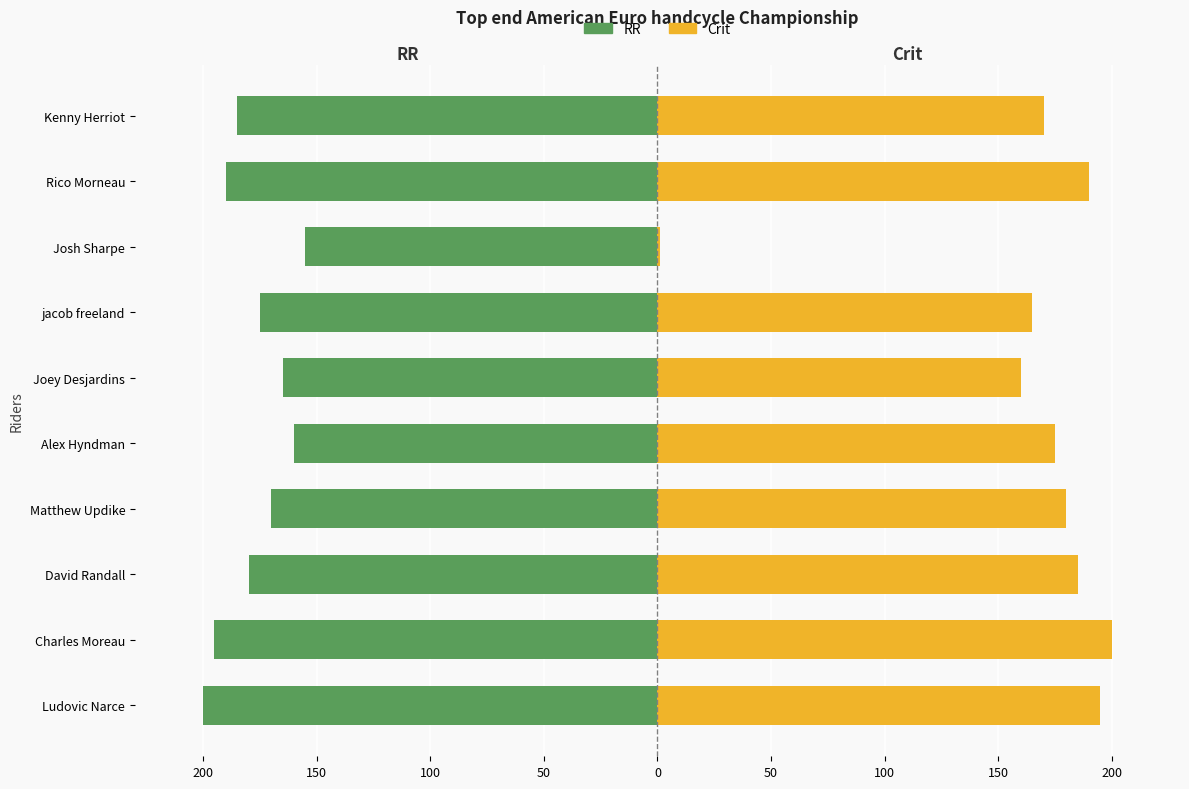

How many bars are there in each group?

2